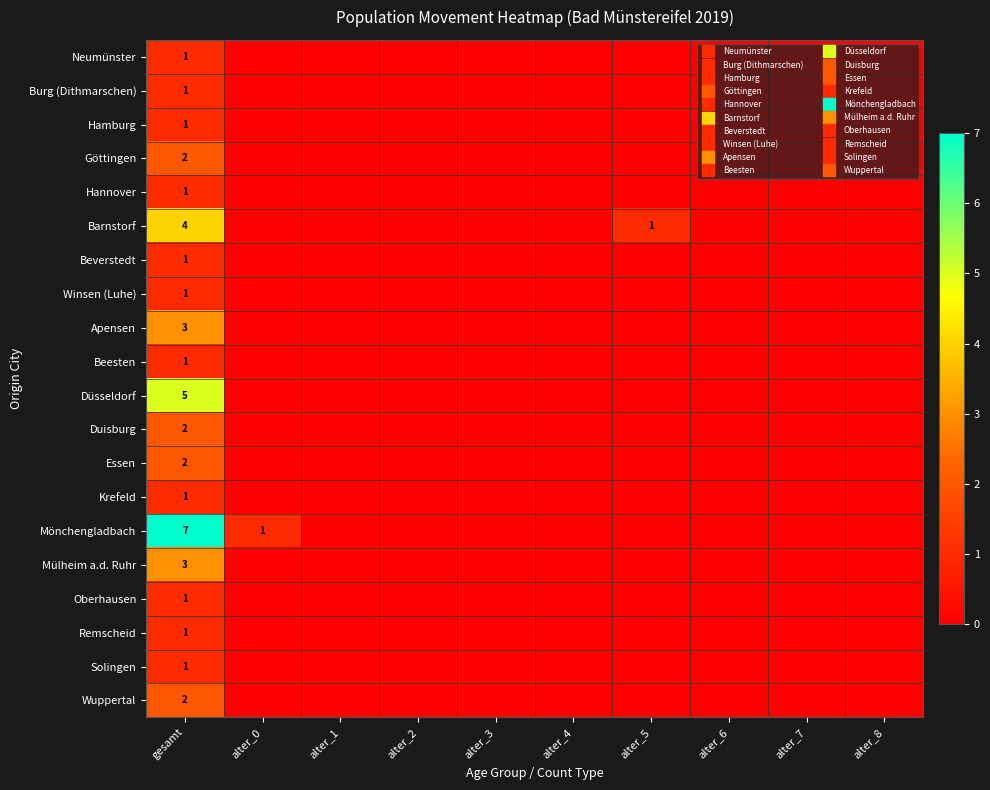

Rank the series by their maximum value, from lowest to highest.

Neumünster, Burg (Dithmarschen), Hamburg, Hannover, Beverstedt, Winsen (Luhe), Beesten, Krefeld, Oberhausen, Remscheid, Solingen, Göttingen, Duisburg, Essen, Wuppertal, Apensen, Mülheim a.d. Ruhr, Barnstorf, Düsseldorf, Mönchengladbach